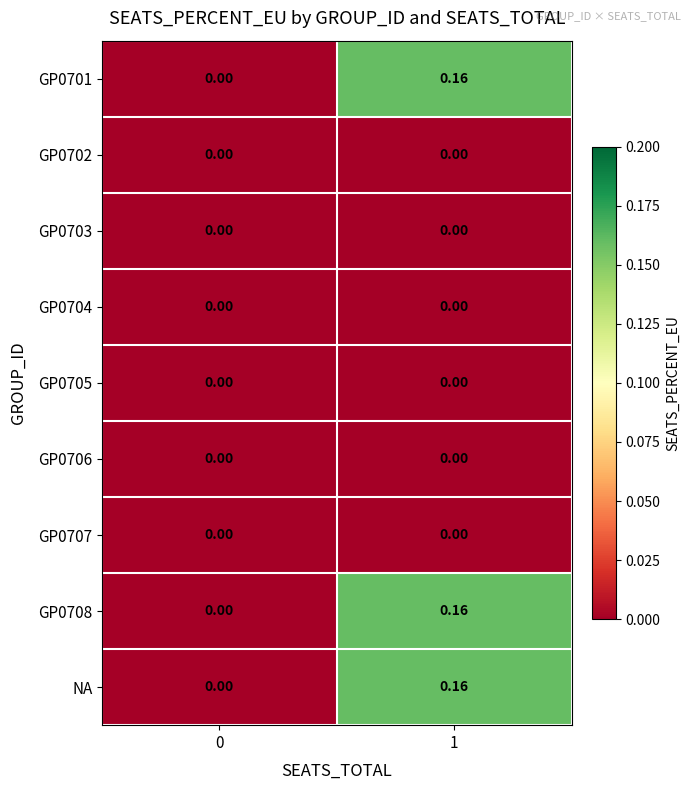

How many positive values does the GP0708 series have?

1